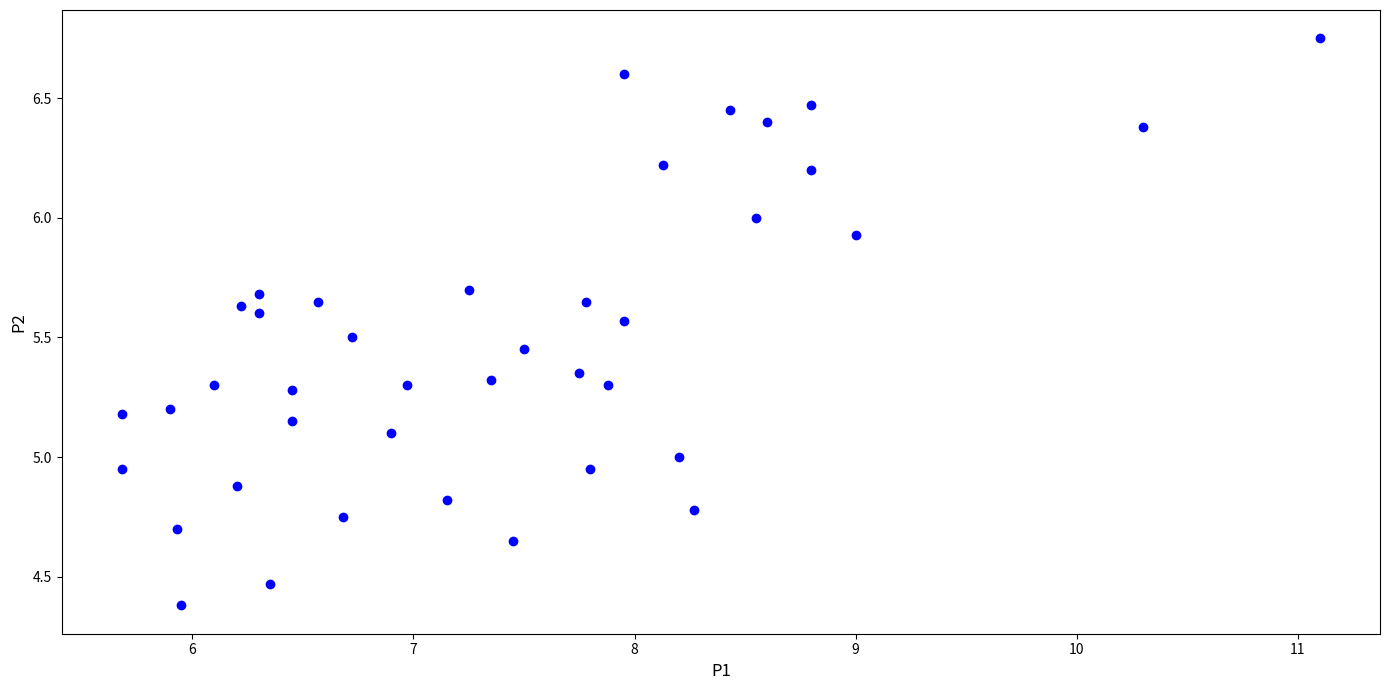

What is the range of Y values (max minus min)?

2.4